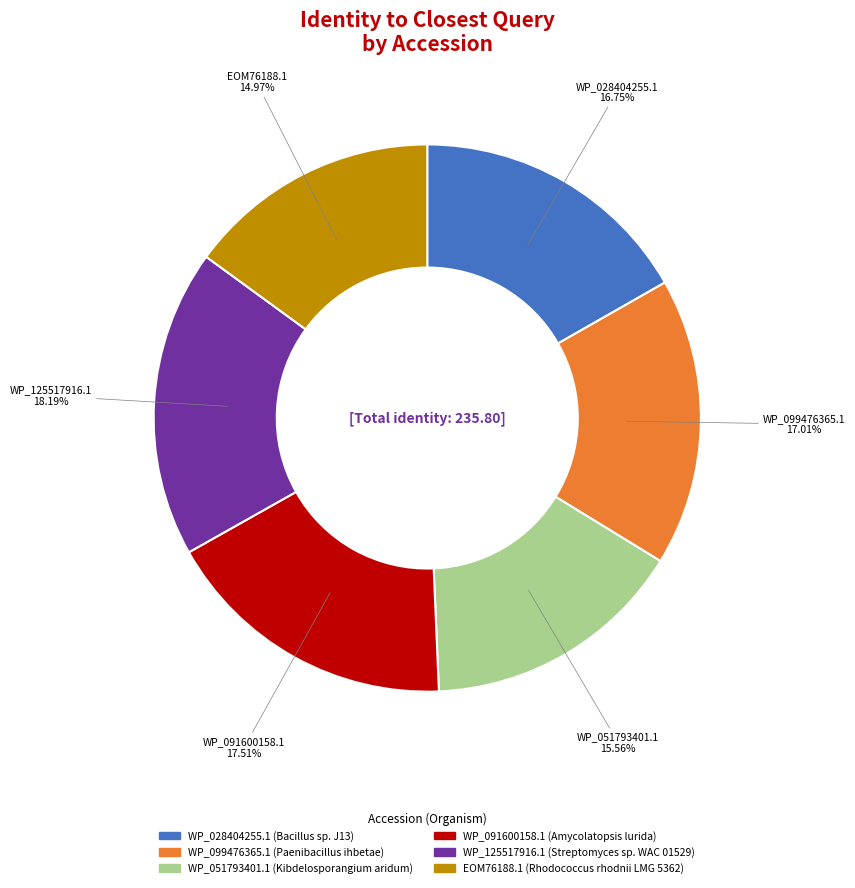

What is the smallest slice in the pie chart?

EOM76188.1